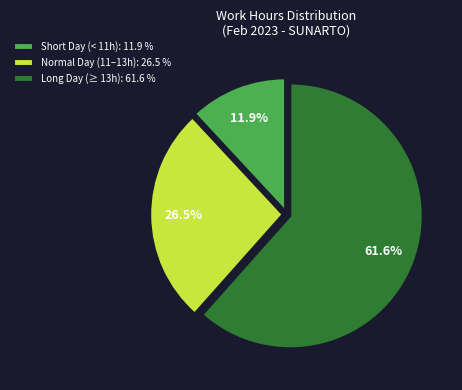

Count the number of slices in the pie.

3